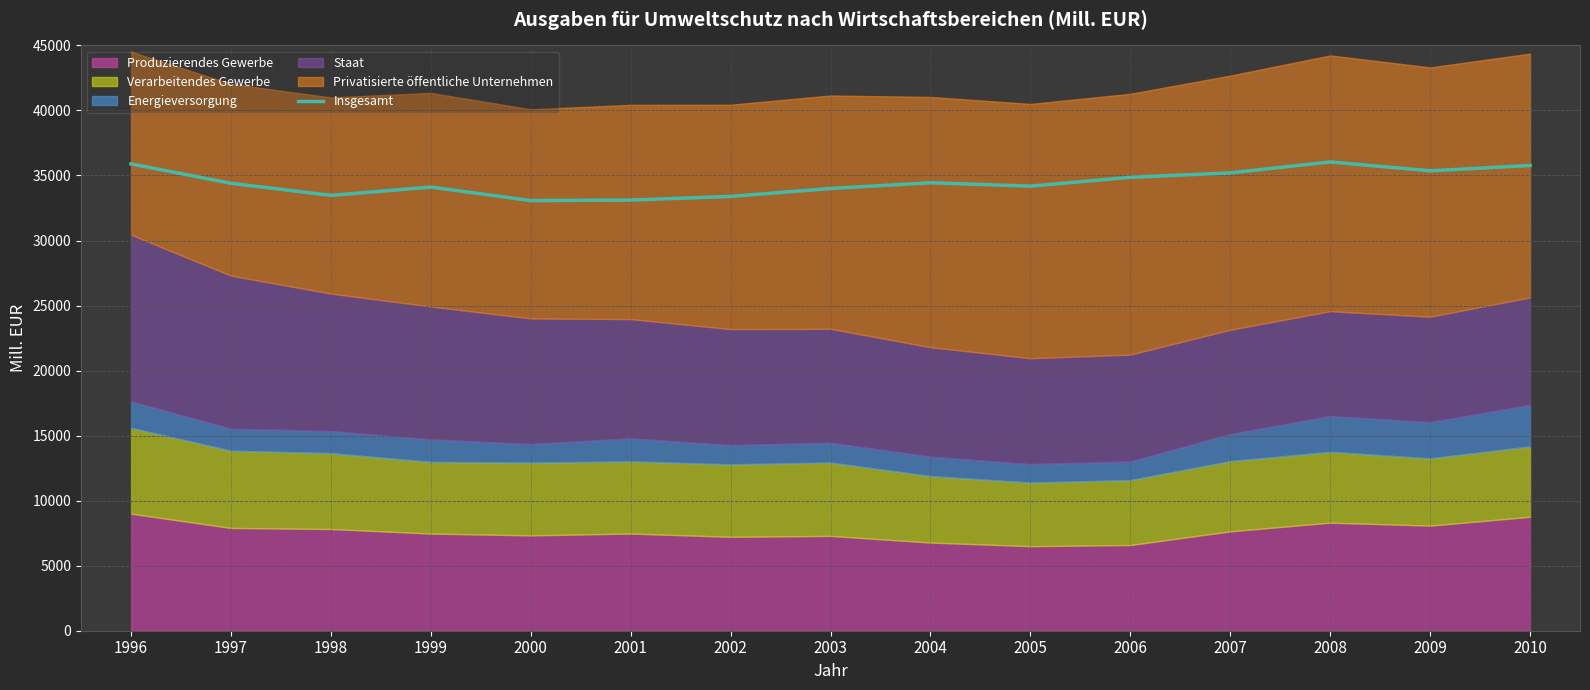

What is the change in value from 1997 to 1999?

-290